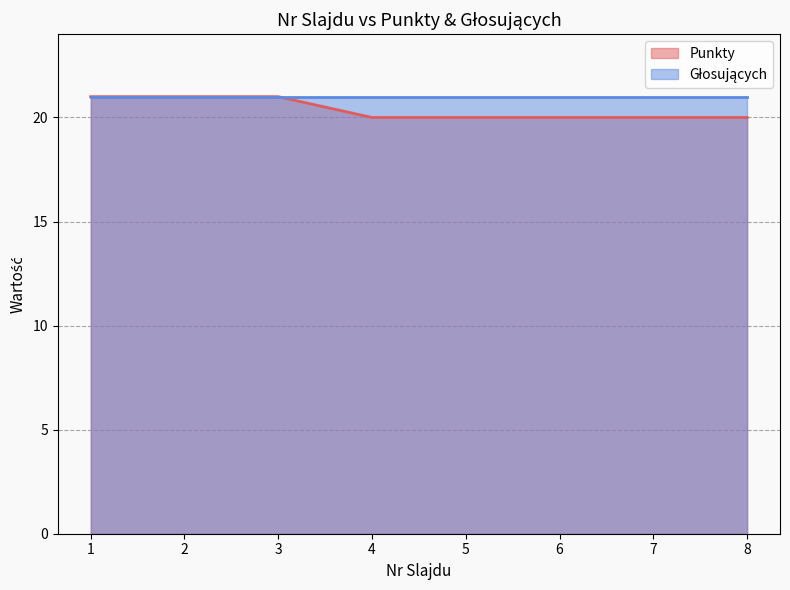

Reading right to left, extract all data points from this chart.

20	20	20	20	20	21	21	21